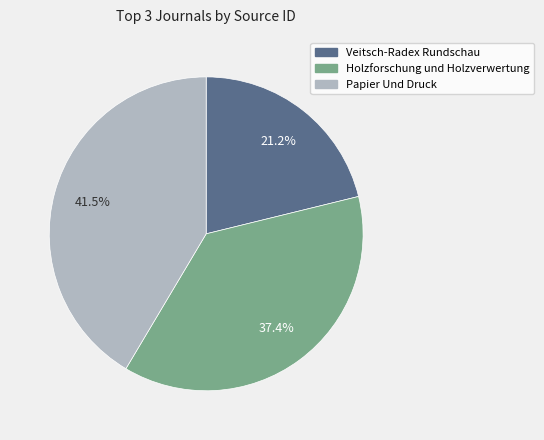

Combined, what portion of the pie is Papier Und Druck and Veitsch-Radex Rundschau?

62.6%